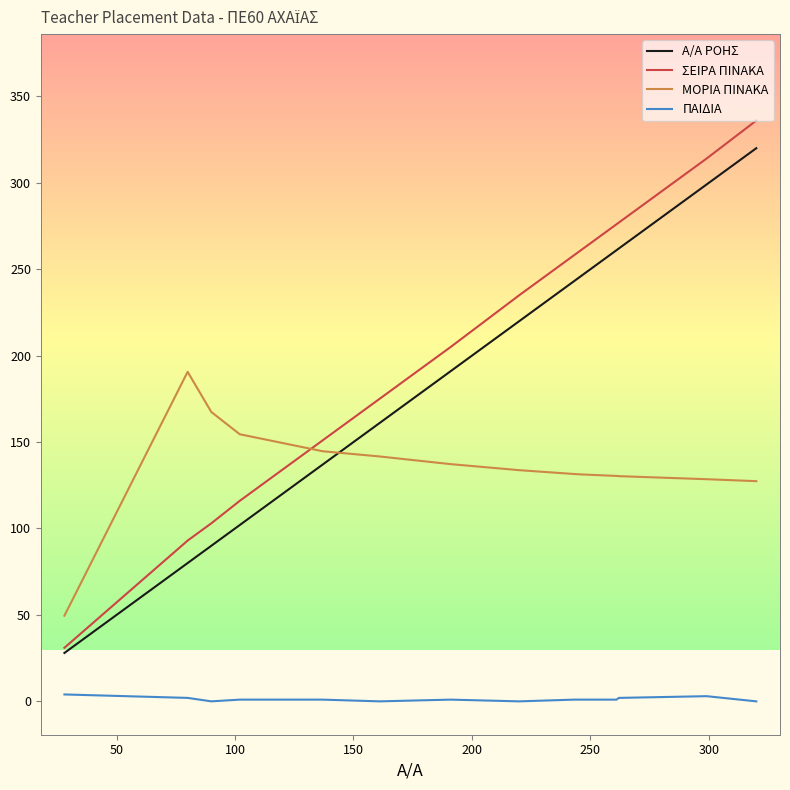

How many times do ΣΕΙΡΑ ΠΙΝΑΚΑ and ΜΟΡΙΑ ΠΙΝΑΚΑ cross each other?

1